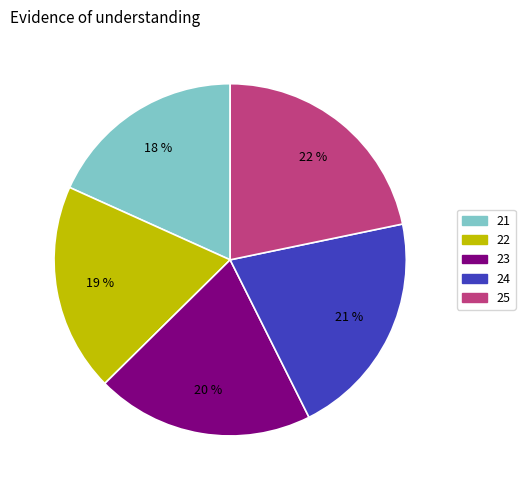

Rank the categories by value from lowest to highest.

21, 22, 23, 24, 25